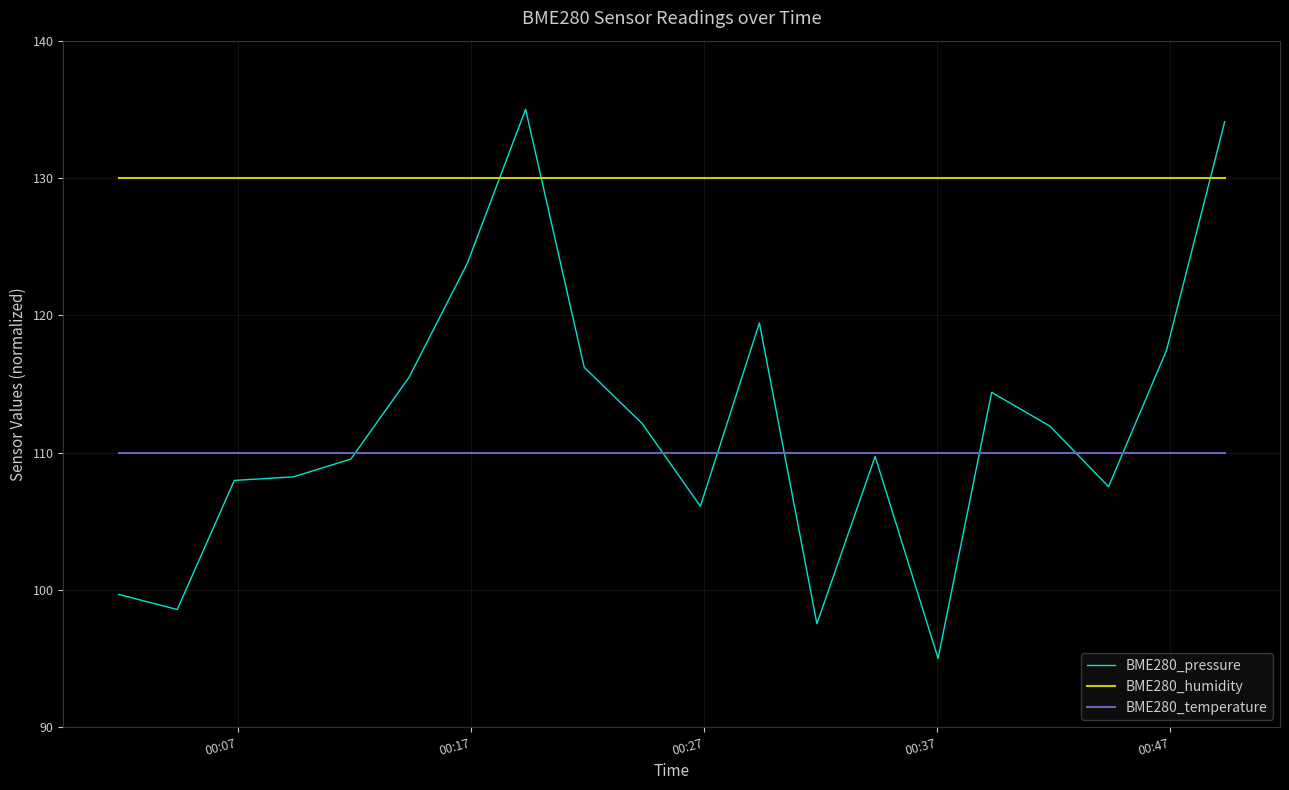

What is the minimum value shown in the chart?

95.0